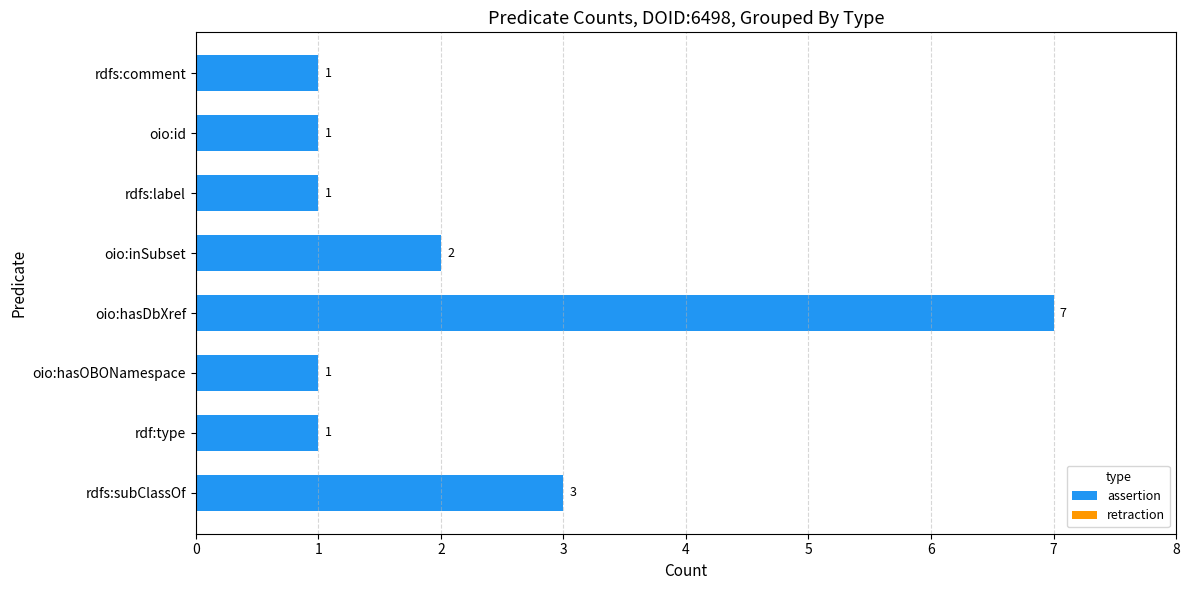

What is the greatest value displayed?

7